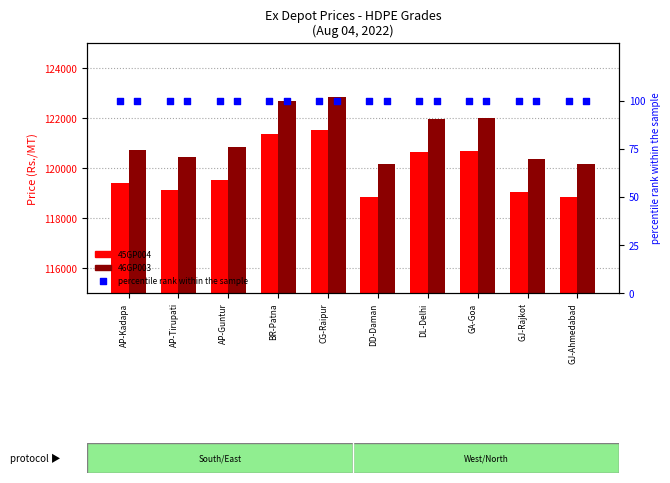

What are all the series names shown in the legend?

45GP004, 46GP003, percentile rank within the sample